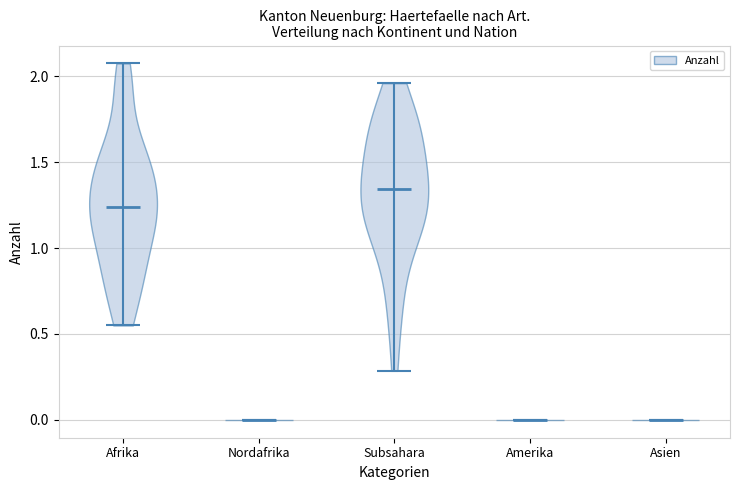

Reading left to right, read every violin against the y-axis: where its median line is, and the lowest and highest points it reaches. The values are not printed on the chart, so give them approximately, as read against the axis.

Afrika: median line 1.25, lowest point 0.55, highest point 2.05
Nordafrika: median line 0.00, lowest point 0.00, highest point 0.00
Subsahara: median line 1.35, lowest point 0.30, highest point 1.95
Amerika: median line 0.00, lowest point 0.00, highest point 0.00
Asien: median line 0.00, lowest point 0.00, highest point 0.00